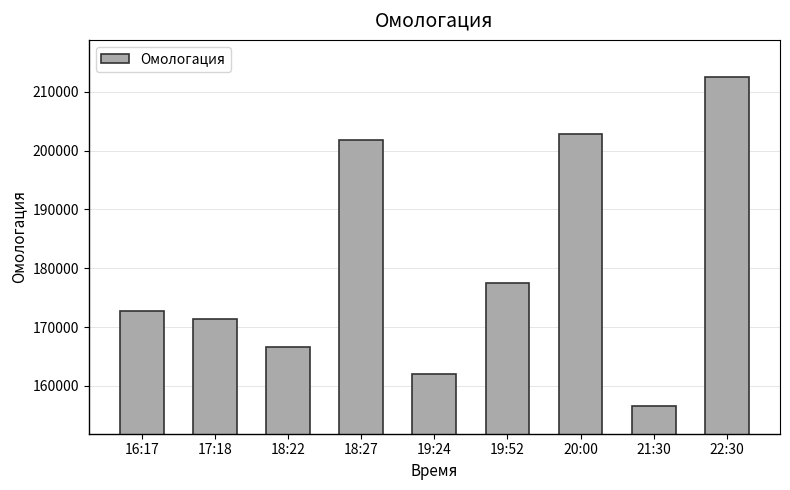

Reading left to right, transcribe all the data shown in this chart.

172709	171446	166595	201754	162073	177433	202812	156560	212440